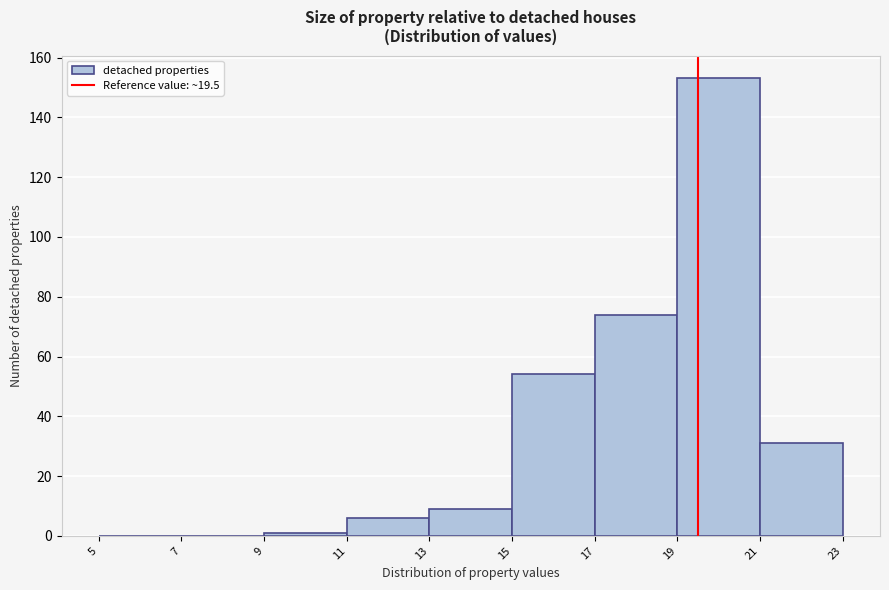

Reading left to right, list every bar in this chart as the range it spans on the x-axis followed by its height. The values are not printed on the chart, so give them approximately, as read against the axis.

5 to 7: 0
7 to 9: 0
9 to 11: under 2
11 to 13: 6
13 to 15: 10
15 to 17: 54
17 to 19: 74
19 to 21: 154
21 to 23: 32